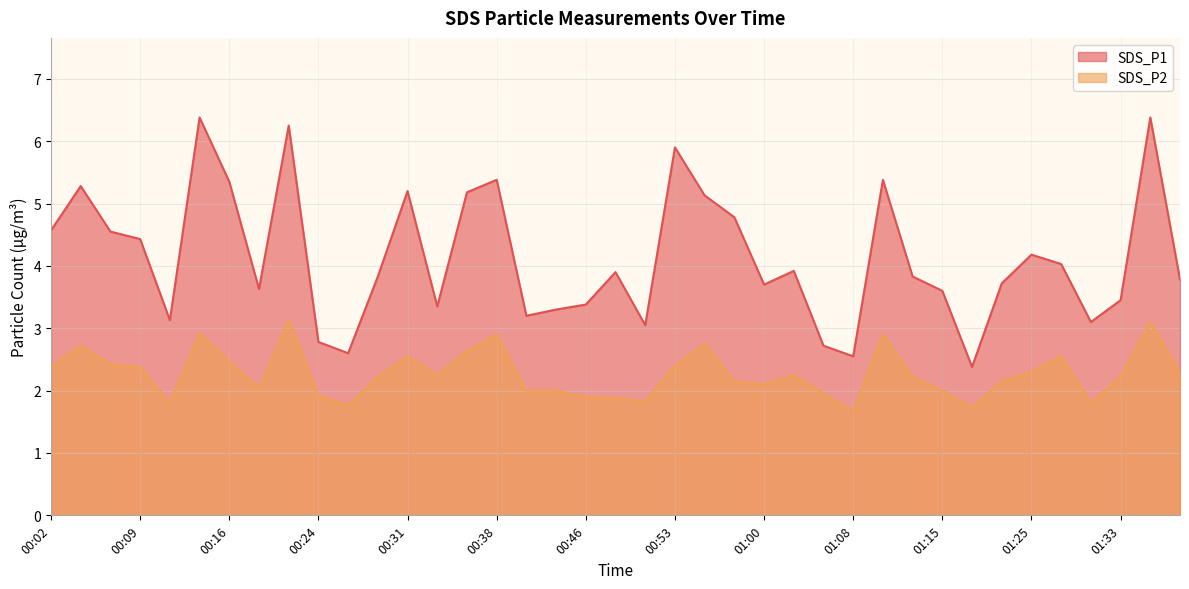

How many values in the SDS_P1 series exceed 3?

34